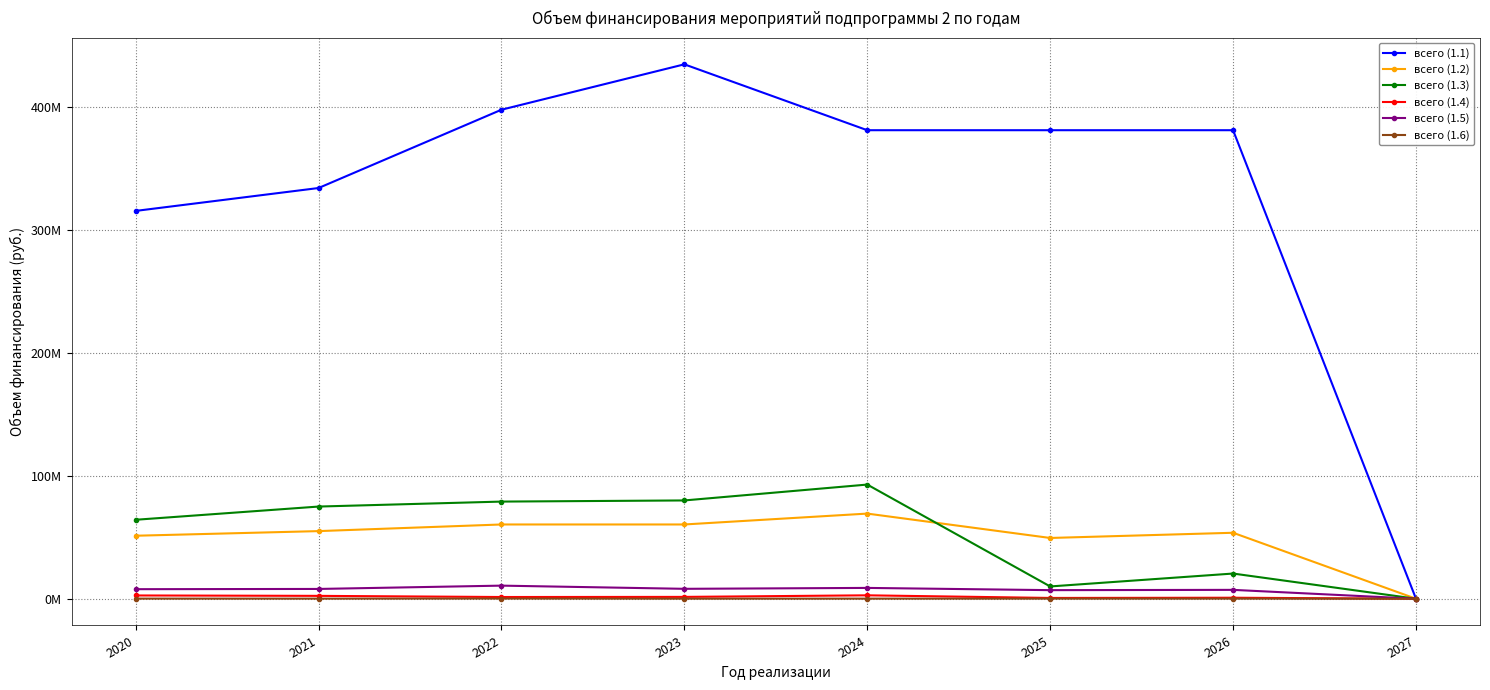

Does the chart have visible grid lines?

Yes